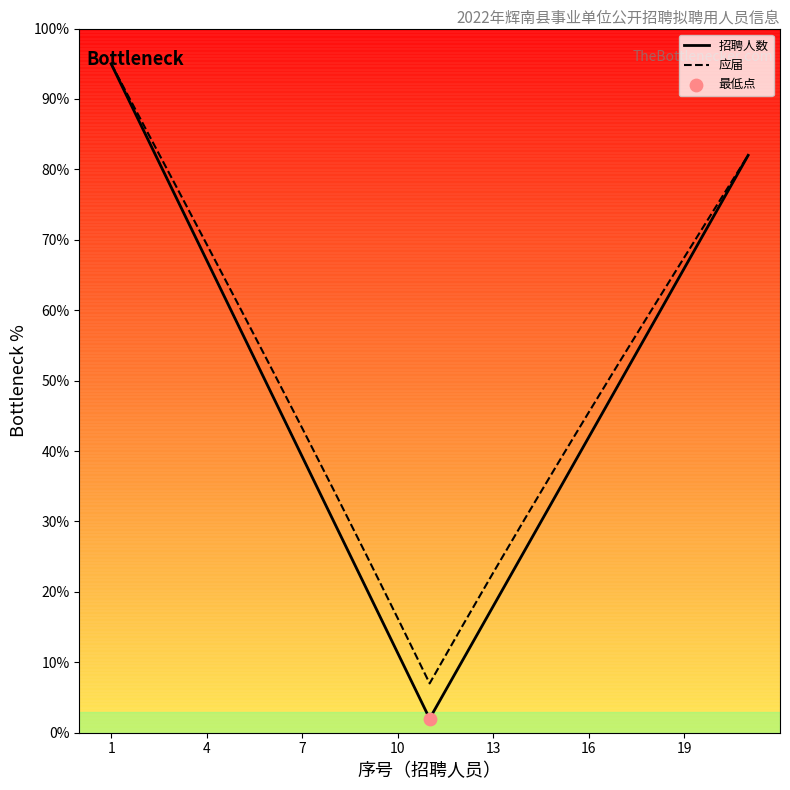

Which series reaches the minimum Y coordinate?

招聘人数